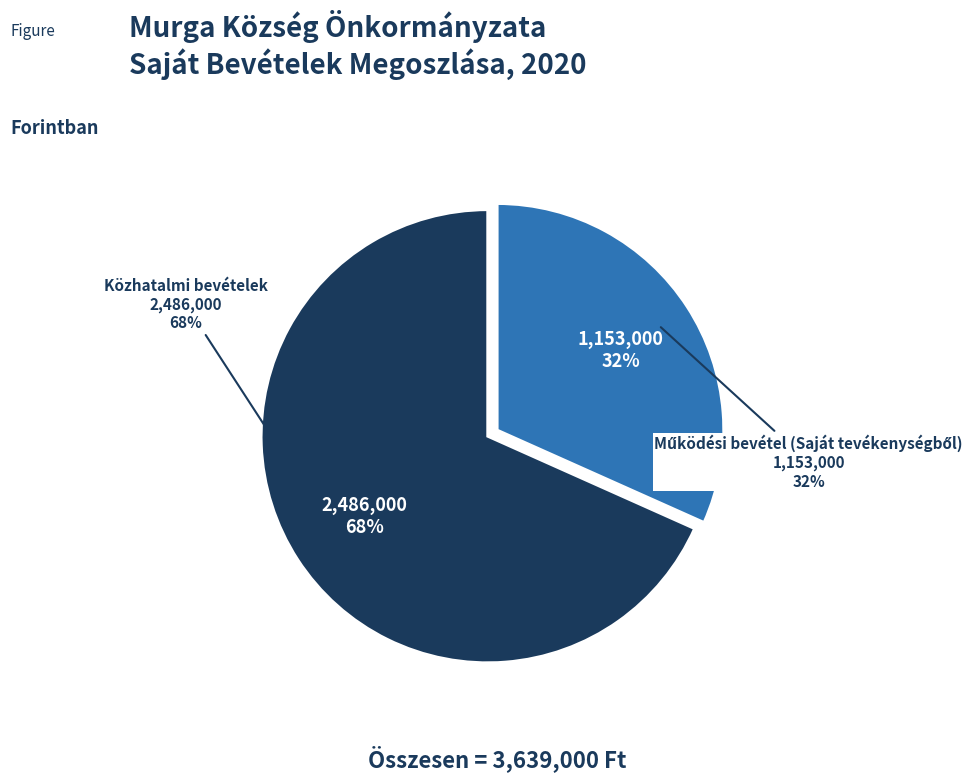

To the nearest percent, what is the combined percentage of Működési bevétel (Saját tevékenységből) and Közhatalmi bevételek?

100%